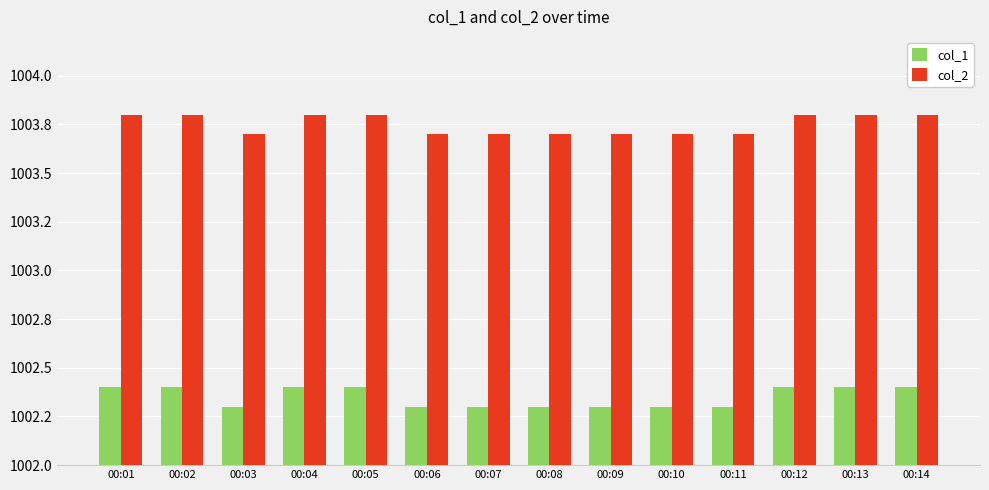

What is the difference between the second highest and second lowest values in the col_1 series?

0.1